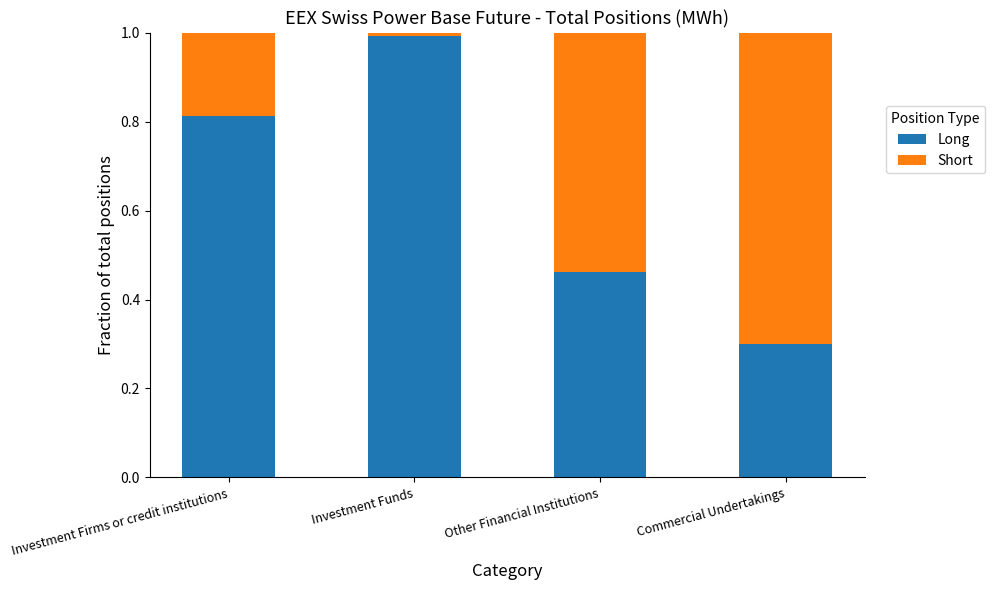

What is the lowest value of the Long series?

0.3